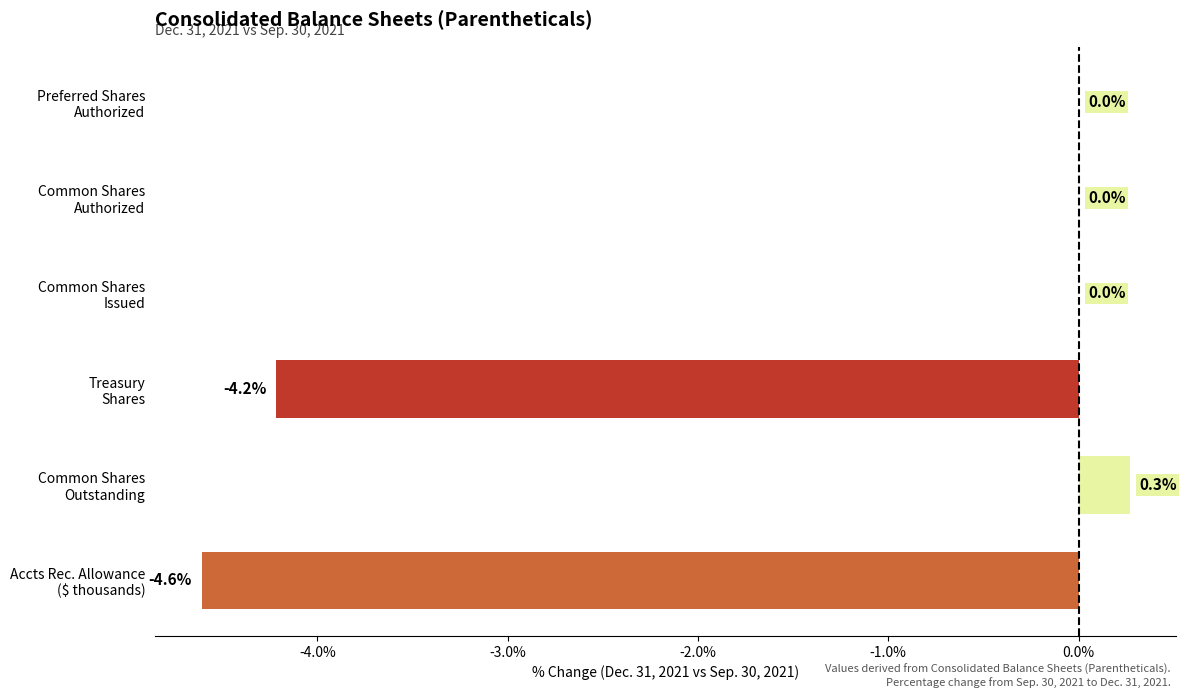

What is the maximum value shown in the chart?

0.3